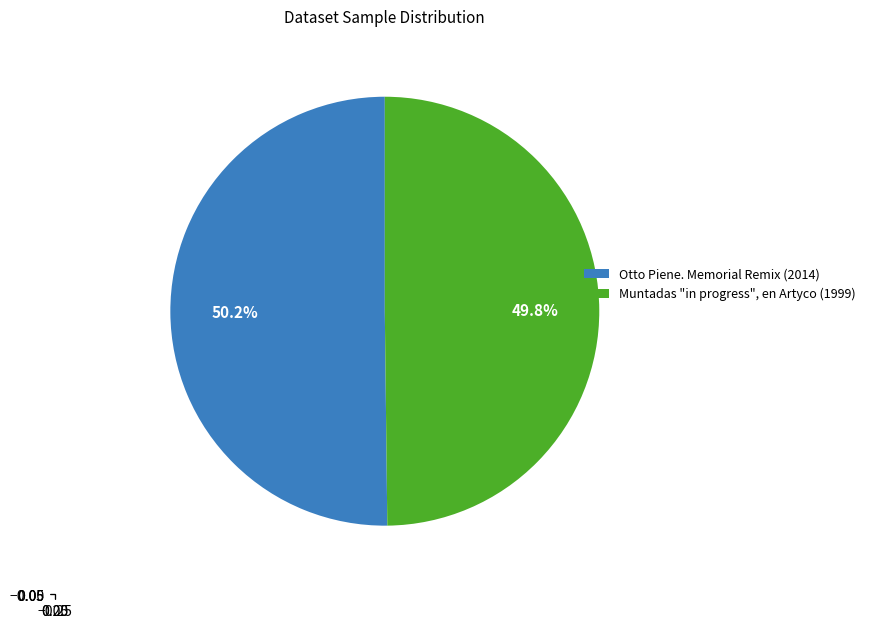

Combined, do Otto Piene. Memorial Remix and Muntadas "in progress", en Artyco account for over 50%?

Yes